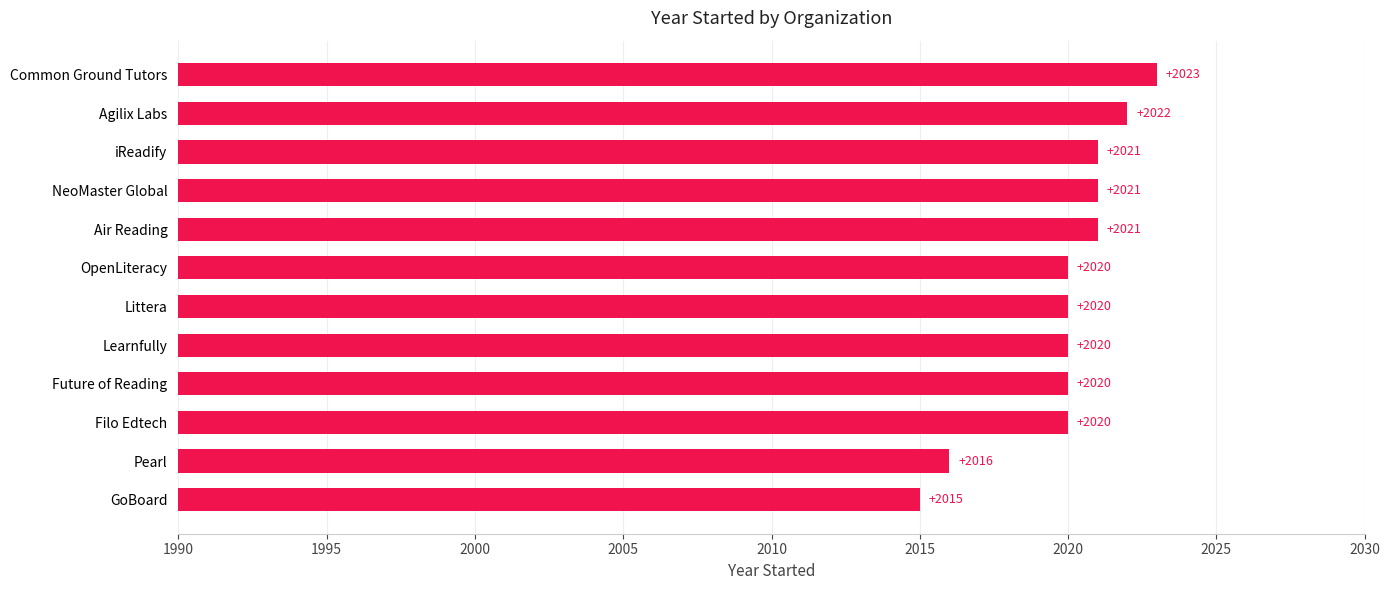

Reading bottom to top, transcribe all the data shown in this chart.

2015	2016	2020	2020	2020	2020	2020	2021	2021	2021	2022	2023